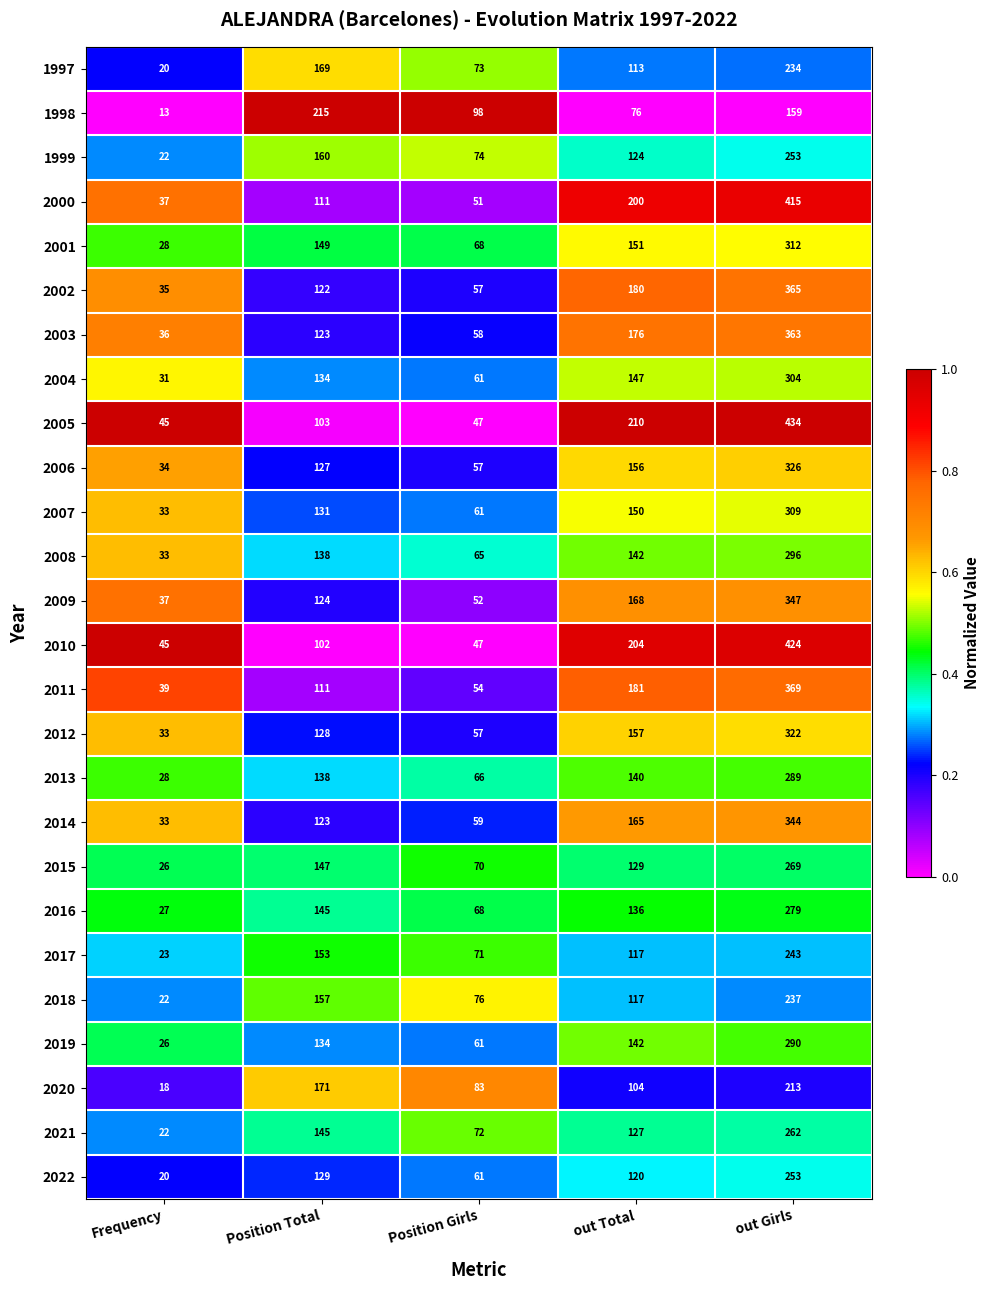

What is the difference between the maximum and second lowest values in the 2007 series?

248